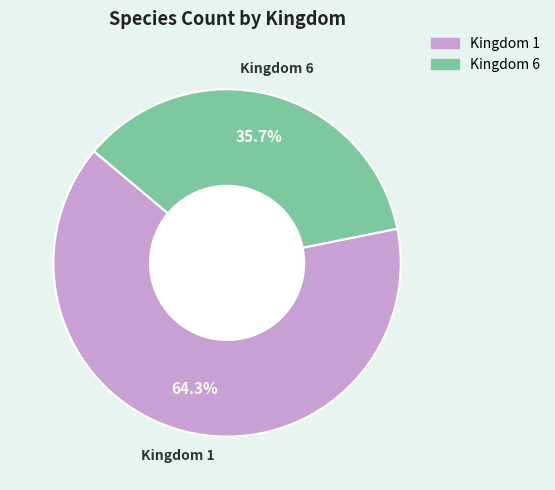

Does Kingdom 1 account for over 50% of the chart?

Yes